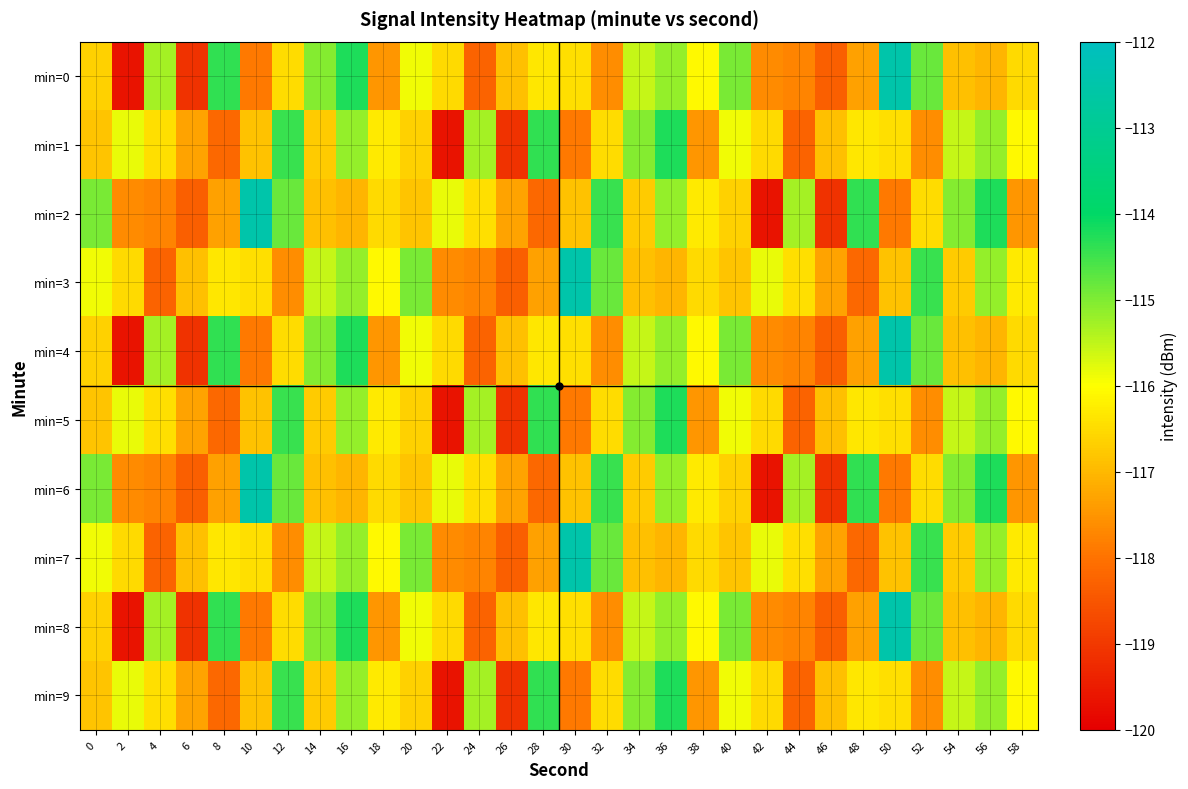

Reading left to right, list all the values displayed in this chart.

min=0: 0=-116.6	2=-119.6	4=-115.3	6=-119.1	8=-114.4	10=-117.9	12=-116.5	14=-115.0	16=-114.2	18=-117.5	20=-115.9	22=-116.5	24=-118.3	26=-116.9	28=-116.3	30=-116.5	32=-117.6	34=-115.6	36=-115.2	38=-116.1	40=-114.9	42=-117.6	44=-117.7	46=-118.3	48=-117.3	50=-112.5	52=-114.8	54=-116.9	56=-117.1	58=-116.5
min=1: 0=-116.8	2=-115.8	4=-116.4	6=-117.3	8=-118.2	10=-116.9	12=-114.5	14=-116.7	16=-115.2	18=-116.3	20=-116.6	22=-119.6	24=-115.3	26=-119.1	28=-114.4	30=-117.9	32=-116.5	34=-115.0	36=-114.2	38=-117.5	40=-115.9	42=-116.5	44=-118.3	46=-116.9	48=-116.3	50=-116.5	52=-117.6	54=-115.6	56=-115.2	58=-116.1
min=2: 0=-114.9	2=-117.6	4=-117.7	6=-118.3	8=-117.3	10=-112.5	12=-114.8	14=-116.9	16=-117.1	18=-116.5	20=-116.8	22=-115.8	24=-116.4	26=-117.3	28=-118.2	30=-116.9	32=-114.5	34=-116.7	36=-115.2	38=-116.3	40=-116.6	42=-119.6	44=-115.3	46=-119.1	48=-114.4	50=-117.9	52=-116.5	54=-115.0	56=-114.2	58=-117.5
min=3: 0=-115.9	2=-116.5	4=-118.3	6=-116.9	8=-116.3	10=-116.5	12=-117.6	14=-115.6	16=-115.2	18=-116.1	20=-114.9	22=-117.6	24=-117.7	26=-118.3	28=-117.3	30=-112.5	32=-114.8	34=-116.9	36=-117.1	38=-116.5	40=-116.8	42=-115.8	44=-116.4	46=-117.3	48=-118.2	50=-116.9	52=-114.5	54=-116.7	56=-115.2	58=-116.3
min=4: 0=-116.6	2=-119.6	4=-115.3	6=-119.1	8=-114.4	10=-117.9	12=-116.5	14=-115.0	16=-114.2	18=-117.5	20=-115.9	22=-116.5	24=-118.3	26=-116.9	28=-116.3	30=-116.5	32=-117.6	34=-115.6	36=-115.2	38=-116.1	40=-114.9	42=-117.6	44=-117.7	46=-118.3	48=-117.3	50=-112.5	52=-114.8	54=-116.9	56=-117.1	58=-116.5
min=5: 0=-116.8	2=-115.8	4=-116.4	6=-117.3	8=-118.2	10=-116.9	12=-114.5	14=-116.7	16=-115.2	18=-116.3	20=-116.6	22=-119.6	24=-115.3	26=-119.1	28=-114.4	30=-117.9	32=-116.5	34=-115.0	36=-114.2	38=-117.5	40=-115.9	42=-116.5	44=-118.3	46=-116.9	48=-116.3	50=-116.5	52=-117.6	54=-115.6	56=-115.2	58=-116.1
min=6: 0=-114.9	2=-117.6	4=-117.7	6=-118.3	8=-117.3	10=-112.5	12=-114.8	14=-116.9	16=-117.1	18=-116.5	20=-116.8	22=-115.8	24=-116.4	26=-117.3	28=-118.2	30=-116.9	32=-114.5	34=-116.7	36=-115.2	38=-116.3	40=-116.6	42=-119.6	44=-115.3	46=-119.1	48=-114.4	50=-117.9	52=-116.5	54=-115.0	56=-114.2	58=-117.5
min=7: 0=-115.9	2=-116.5	4=-118.3	6=-116.9	8=-116.3	10=-116.5	12=-117.6	14=-115.6	16=-115.2	18=-116.1	20=-114.9	22=-117.6	24=-117.7	26=-118.3	28=-117.3	30=-112.5	32=-114.8	34=-116.9	36=-117.1	38=-116.5	40=-116.8	42=-115.8	44=-116.4	46=-117.3	48=-118.2	50=-116.9	52=-114.5	54=-116.7	56=-115.2	58=-116.3
min=8: 0=-116.6	2=-119.6	4=-115.3	6=-119.1	8=-114.4	10=-117.9	12=-116.5	14=-115.0	16=-114.2	18=-117.5	20=-115.9	22=-116.5	24=-118.3	26=-116.9	28=-116.3	30=-116.5	32=-117.6	34=-115.6	36=-115.2	38=-116.1	40=-114.9	42=-117.6	44=-117.7	46=-118.3	48=-117.3	50=-112.5	52=-114.8	54=-116.9	56=-117.1	58=-116.5
min=9: 0=-116.8	2=-115.8	4=-116.4	6=-117.3	8=-118.2	10=-116.9	12=-114.5	14=-116.7	16=-115.2	18=-116.3	20=-116.6	22=-119.6	24=-115.3	26=-119.1	28=-114.4	30=-117.9	32=-116.5	34=-115.0	36=-114.2	38=-117.5	40=-115.9	42=-116.5	44=-118.3	46=-116.9	48=-116.3	50=-116.5	52=-117.6	54=-115.6	56=-115.2	58=-116.1